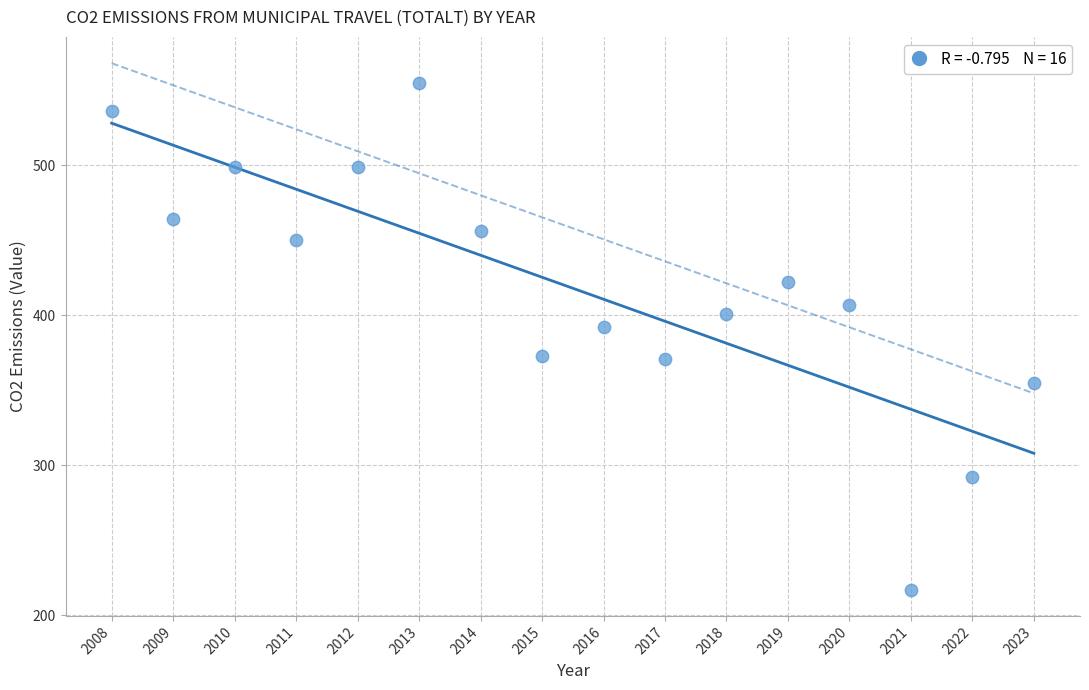

What Y value in the scatter plot is closest to 386?

392